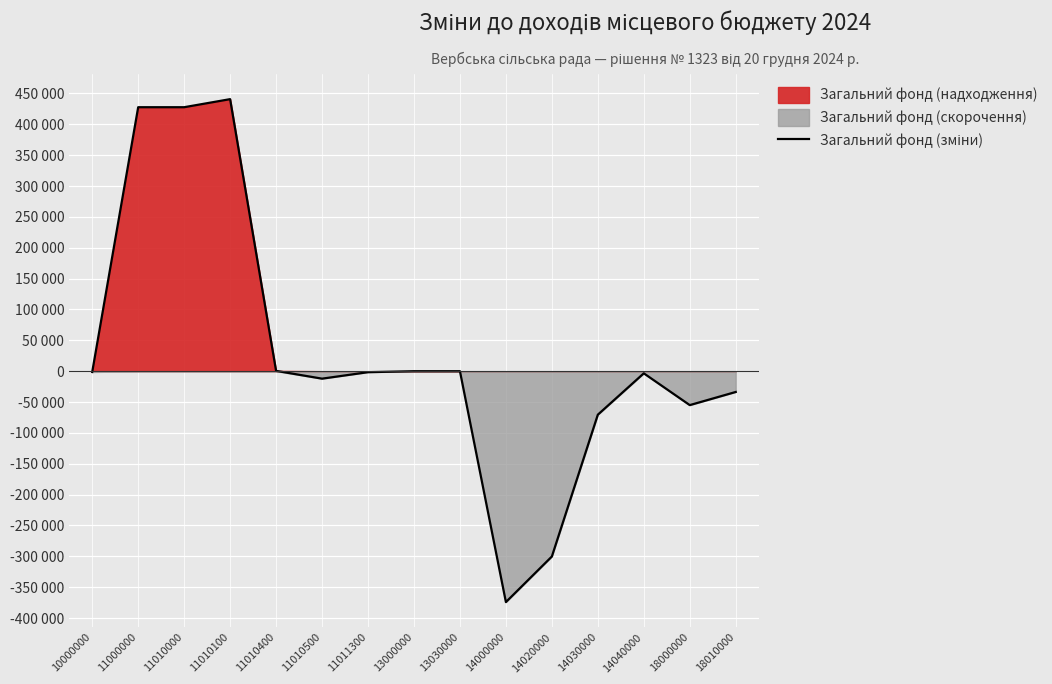

How many interior local valleys (lower than both neighbors) does the data have?

3